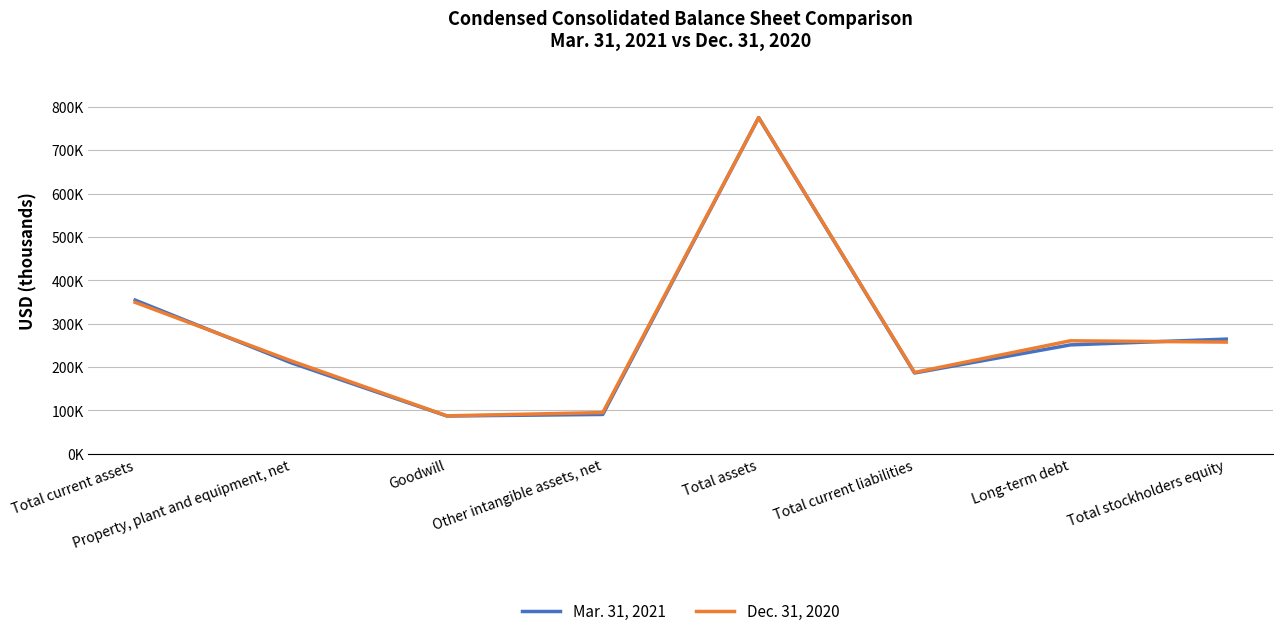

True or false: Dec. 31, 2020 and Mar. 31, 2021 intersect in this chart.

True